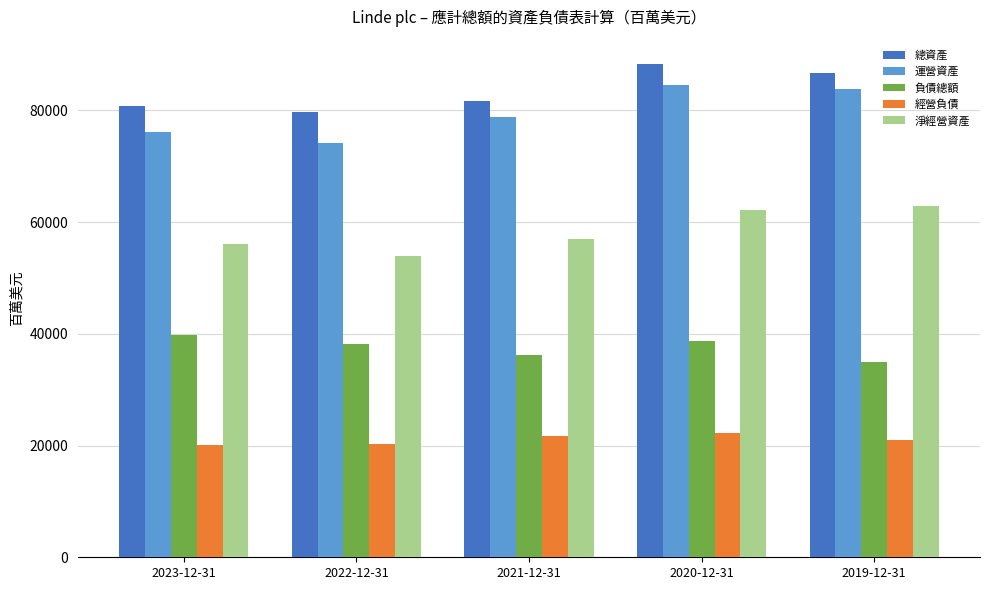

True or false: 運營資產 has a value of 74222 at 2022-12-31.

True